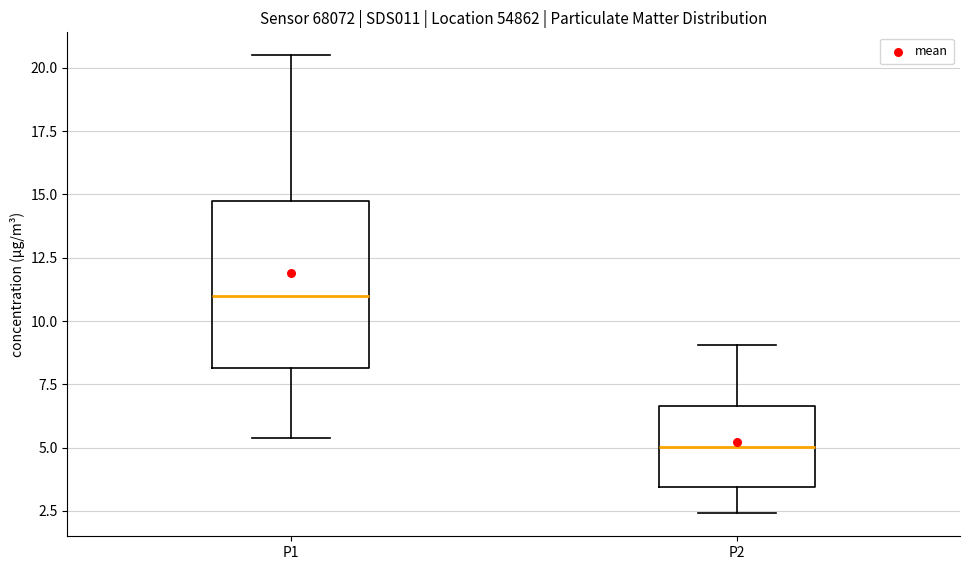

Reading left to right, transcribe this box plot: for each box, give where its median line is, the range the box spans, and where its two whiskers end, as read against the y-axis. The values are not printed on the chart, so give them approximately, as read against the axis.

P1: median 11.0, box 8.0 to 14.5, whiskers 5.5 to 20.5
P2: median 5.0, box 3.5 to 6.5, whiskers 2.5 to 9.0